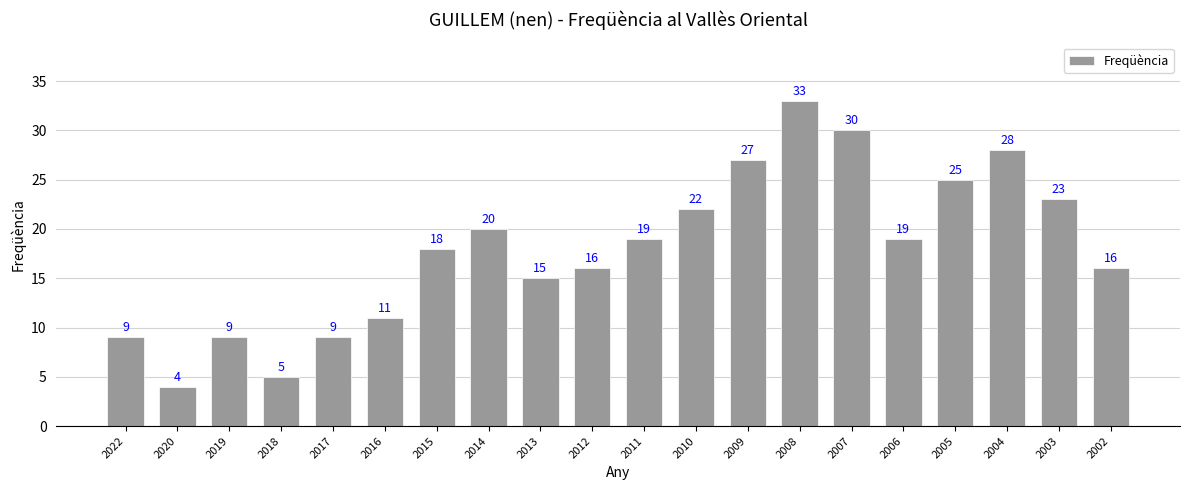

What is the value of the 9th bar from the left?

15